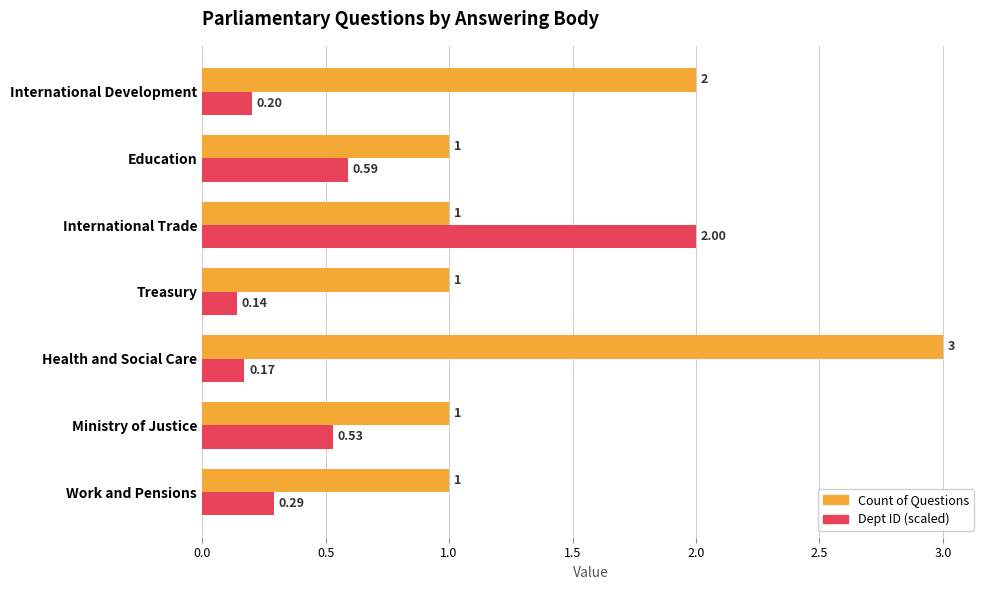

Which series changed the most between International Trade and International Development?

Dept ID (scaled)